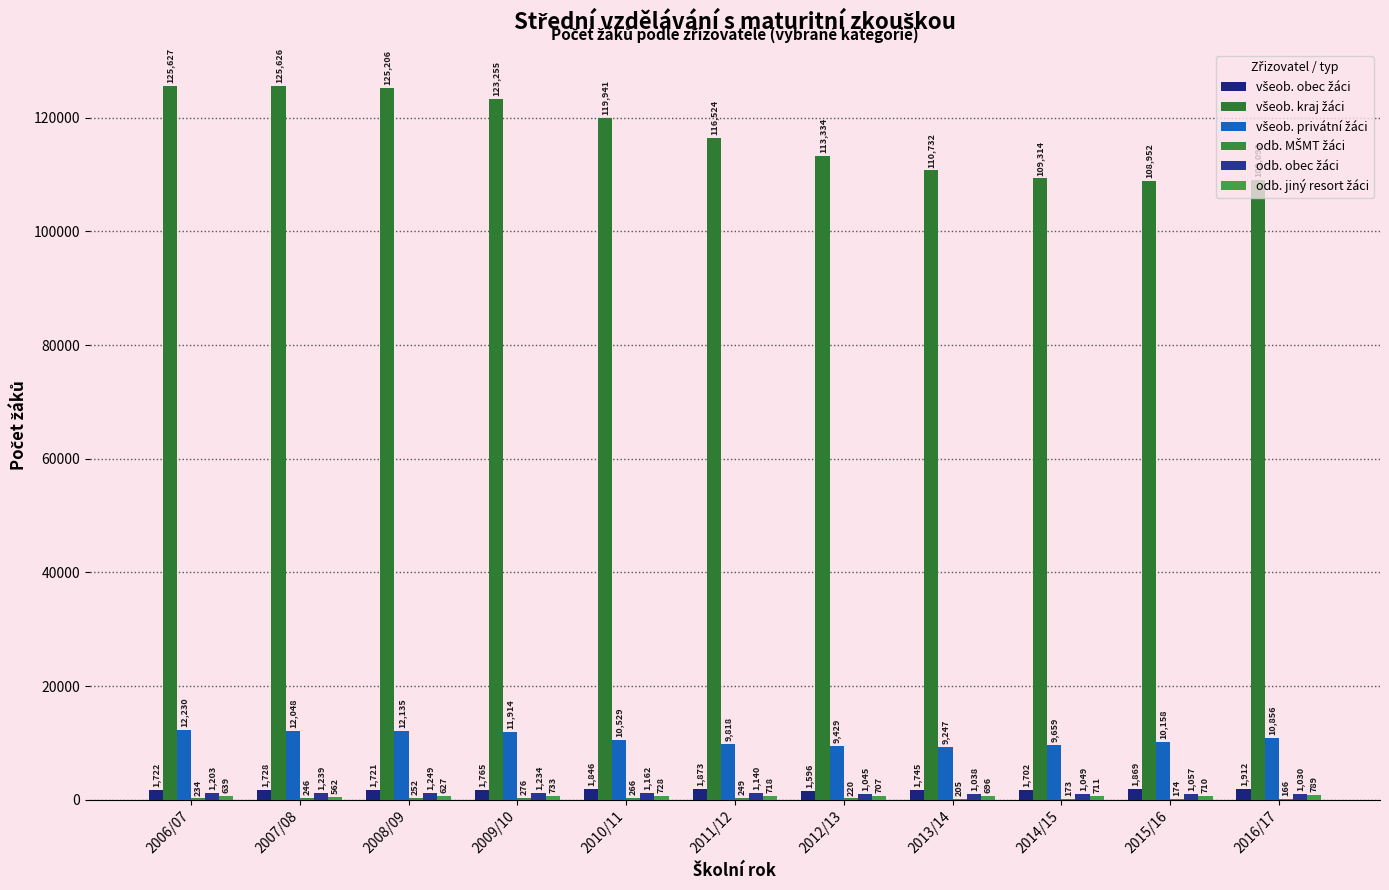

Rank the series by their maximum value, from lowest to highest.

odb. MŠMT žáci, odb. jiný resort žáci, odb. obec žáci, všeob. obec žáci, všeob. privátní žáci, všeob. kraj žáci